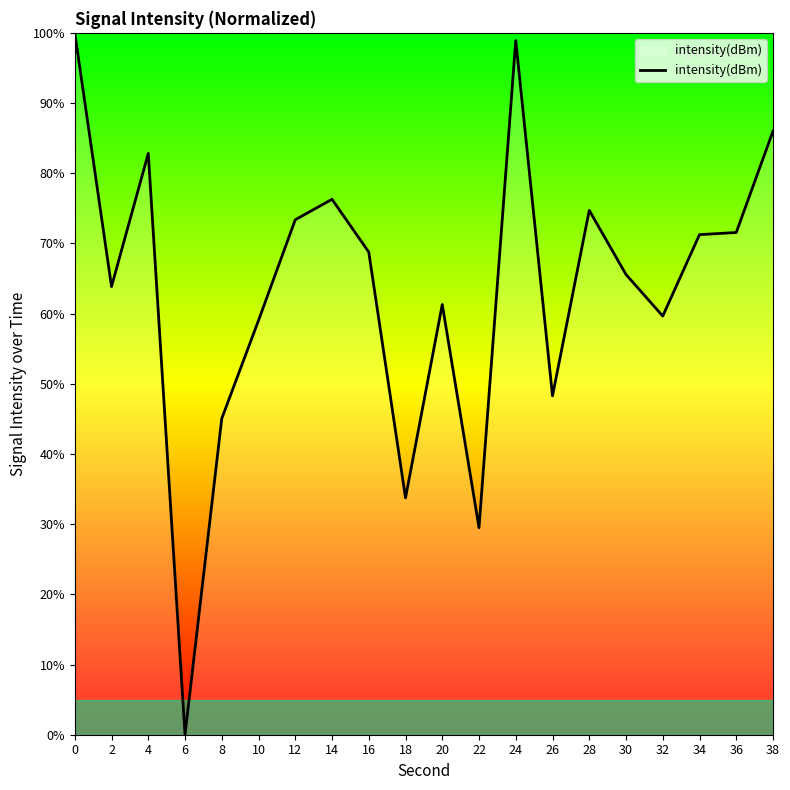

True or false: the data shows 7.5 at 22.

False